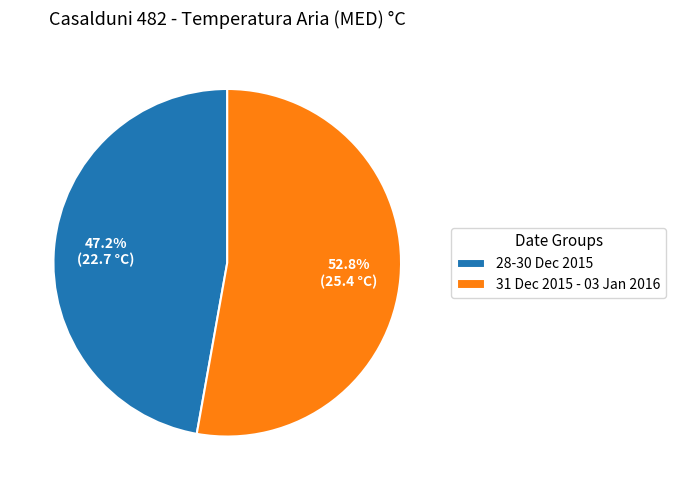

What percentage do 28-30 Dec 2015 and 31 Dec 2015 - 03 Jan 2016 together represent?

100.0%